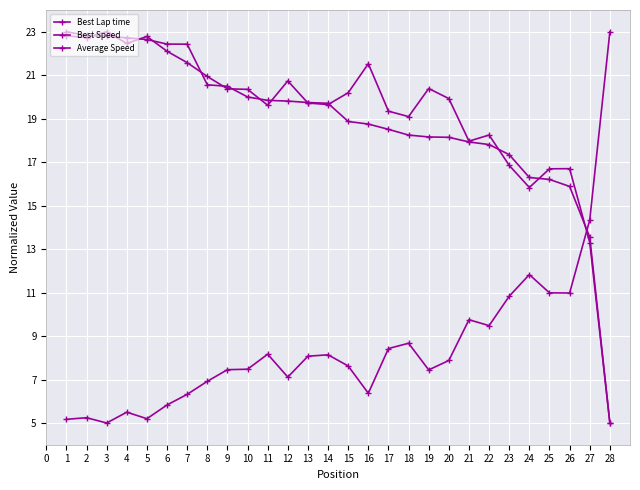

Does the chart display data point markers on the line(s)?

Yes